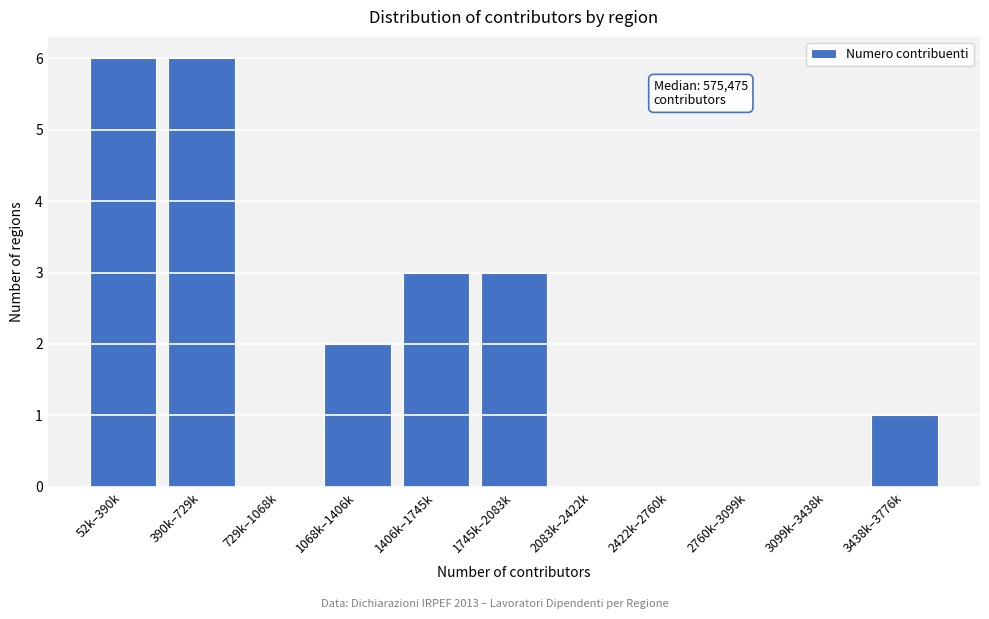

Reading left to right, what are all the values shown in this chart?

52k–390k=6	390k–729k=6	729k–1068k=0	1068k–1406k=2	1406k–1745k=3	1745k–2083k=3	2083k–2422k=0	2422k–2760k=0	2760k–3099k=0	3099k–3438k=0	3438k–3776k=1